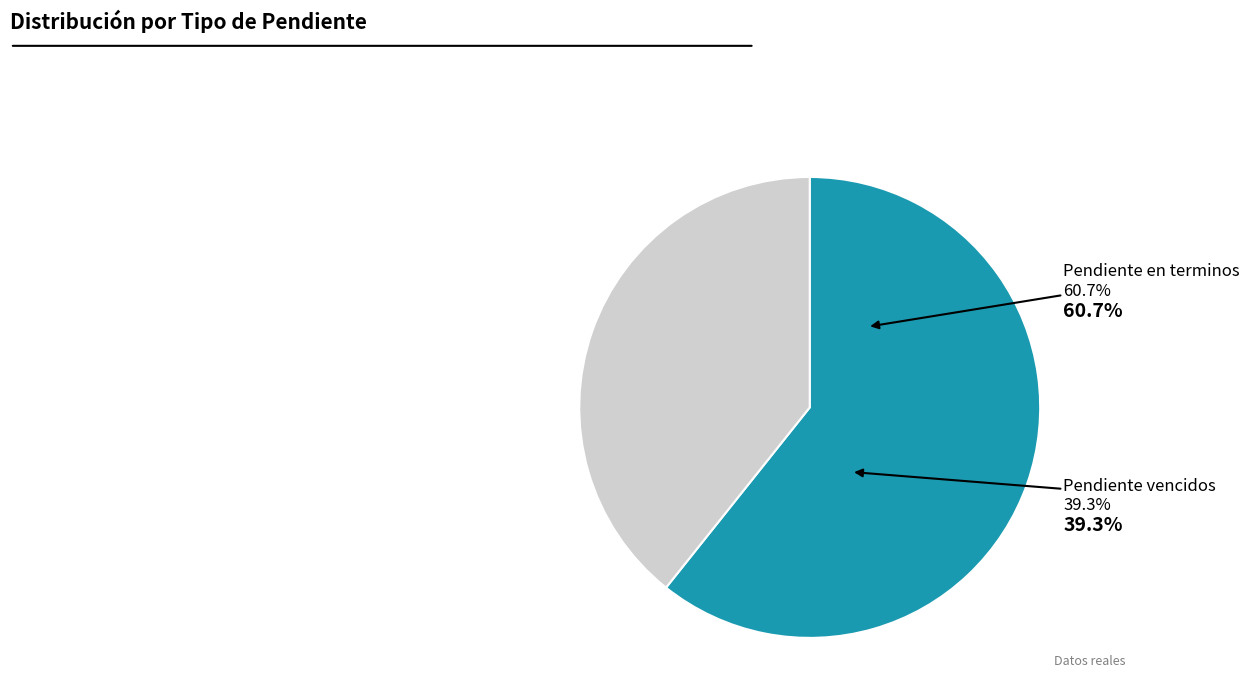

Combined, what portion of the pie is Pendiente vencidos and Pendiente en terminos?

100.0%